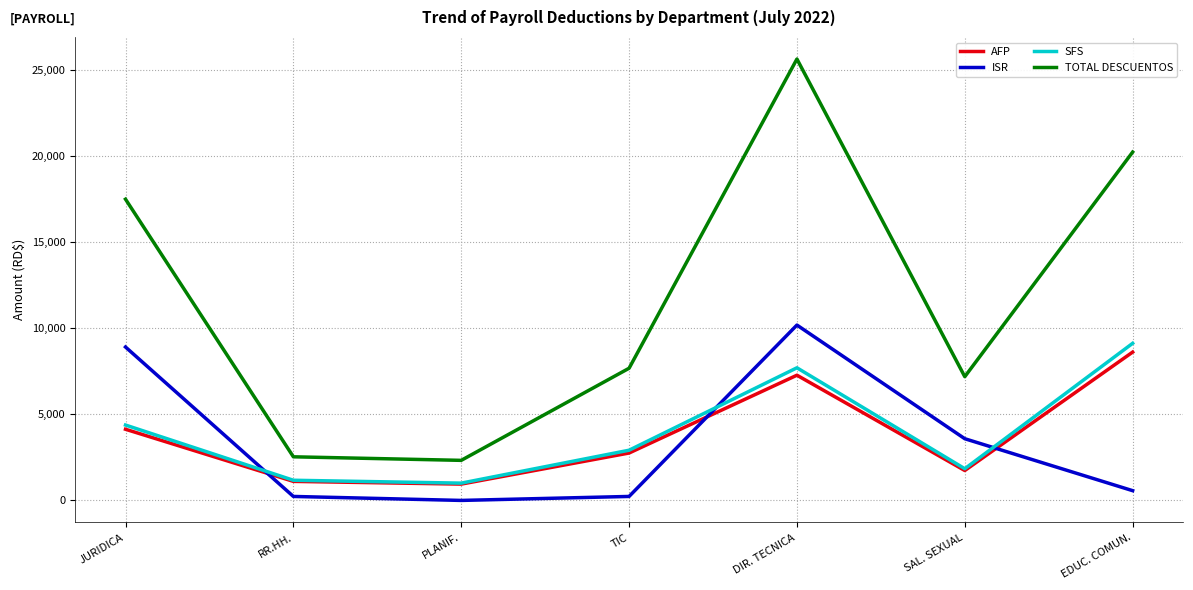

Which series changed the most between RR.HH. and TIC?

TOTAL DESCUENTOS